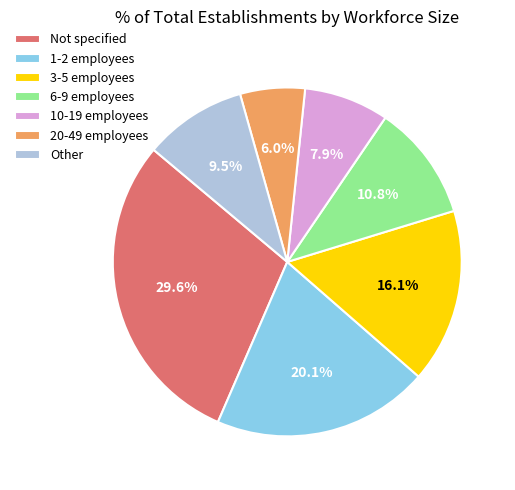

Which category has the smallest portion of the pie?

20-49 employees